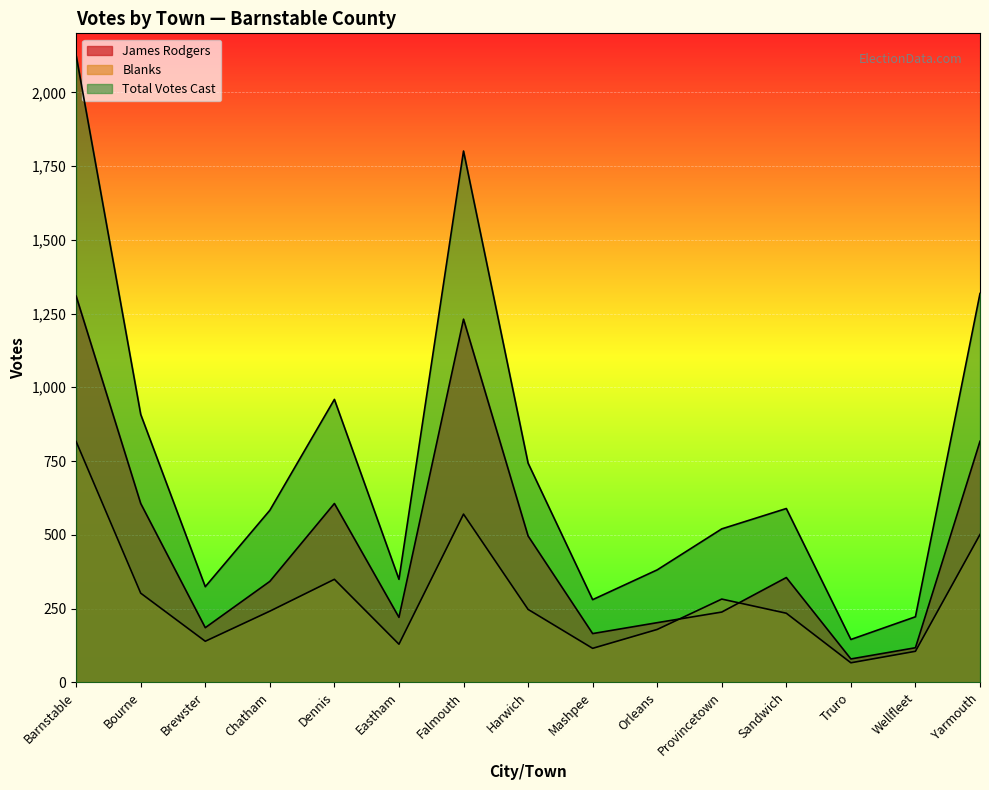

List the labels in order of James Rodgers value, largest first.

Barnstable, Falmouth, Yarmouth, Bourne, Dennis, Harwich, Sandwich, Chatham, Provincetown, Eastham, Orleans, Brewster, Mashpee, Wellfleet, Truro